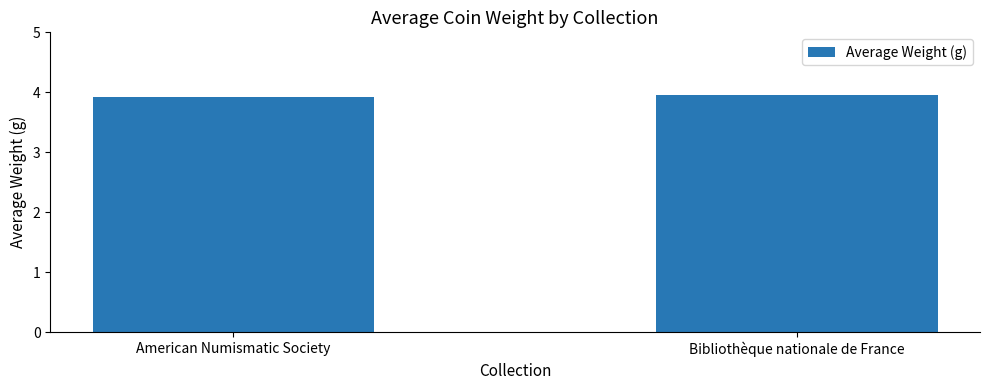

What is the maximum value shown in the chart?

4.0